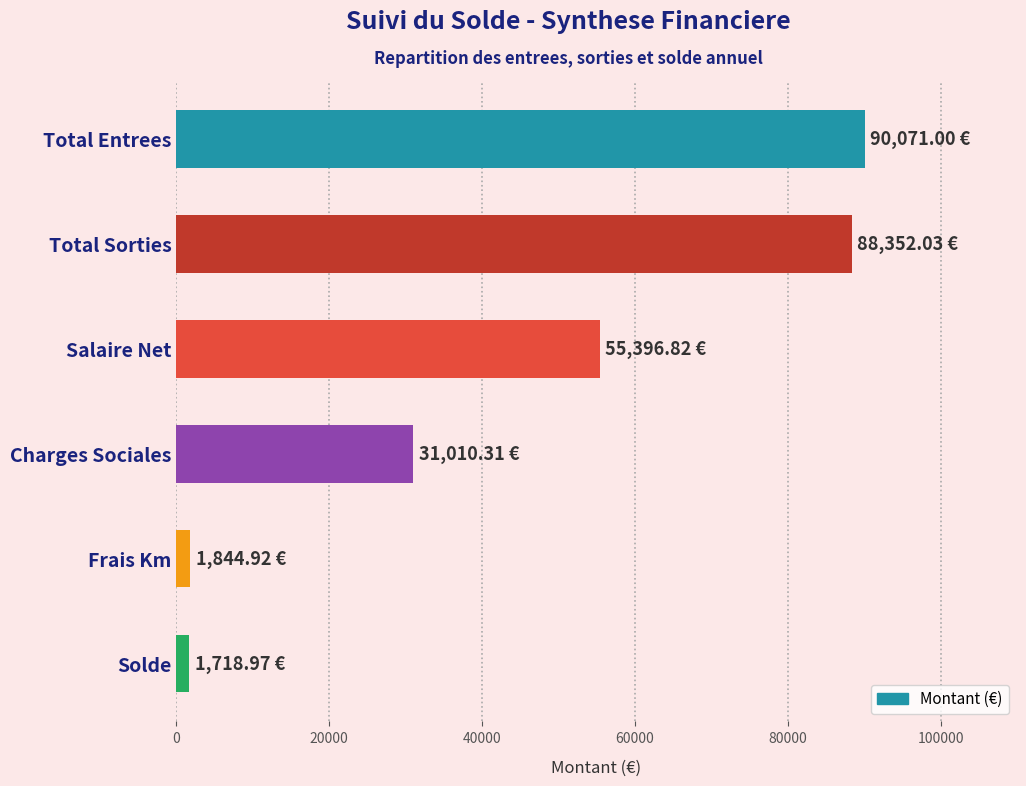

What is the label of the 5th bar from the bottom?

Total Sorties